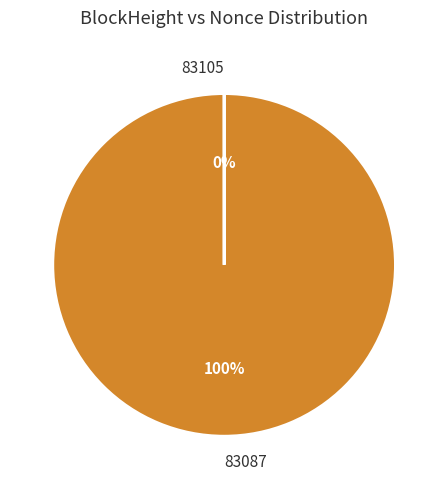

How many slices are in this pie chart?

2